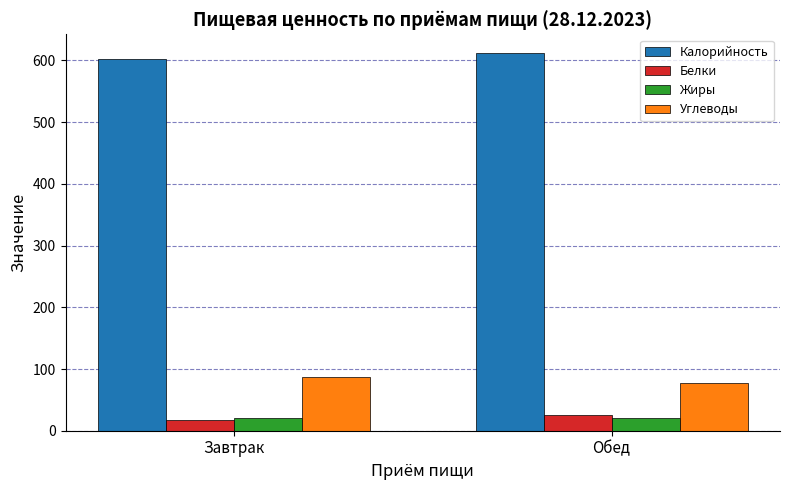

Are the bars horizontal?

No